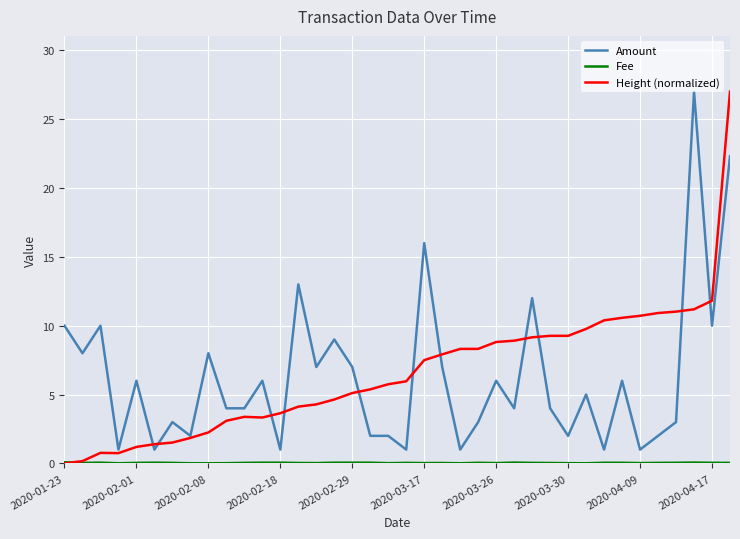

Which series has the widest spread of values?

Height (normalized)